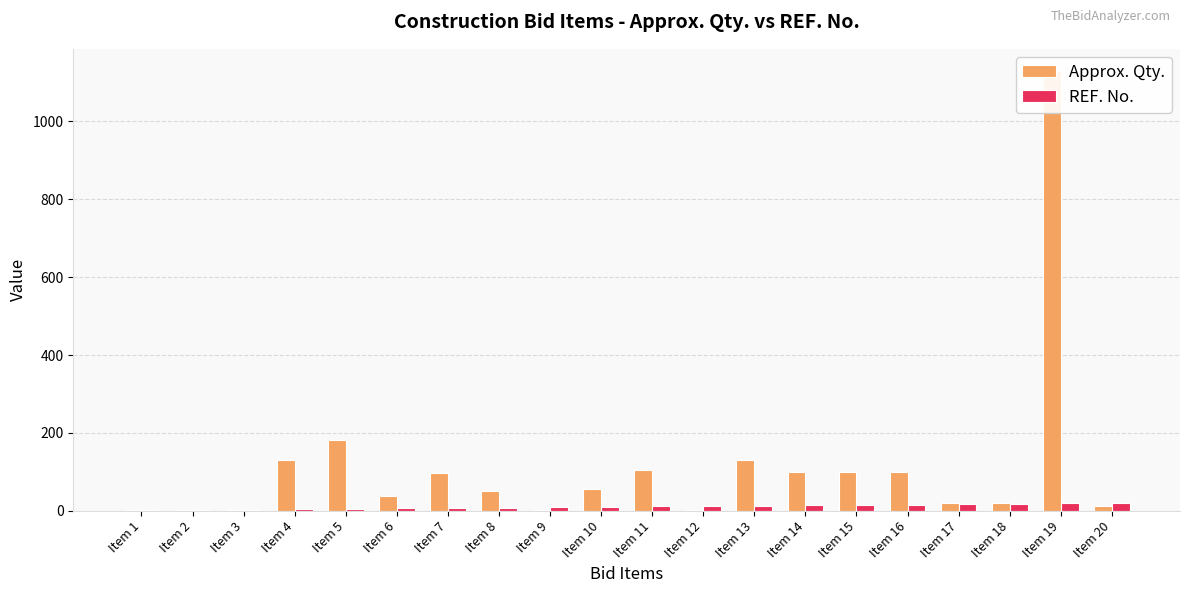

What is the sum of all REF. No. values?

210